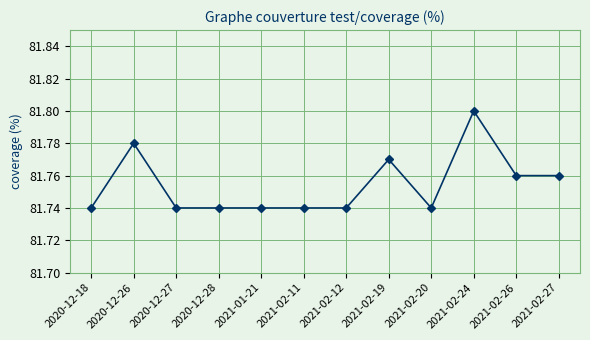

What is the sum of the values at 2020-12-18 and 2020-12-28?

163.5